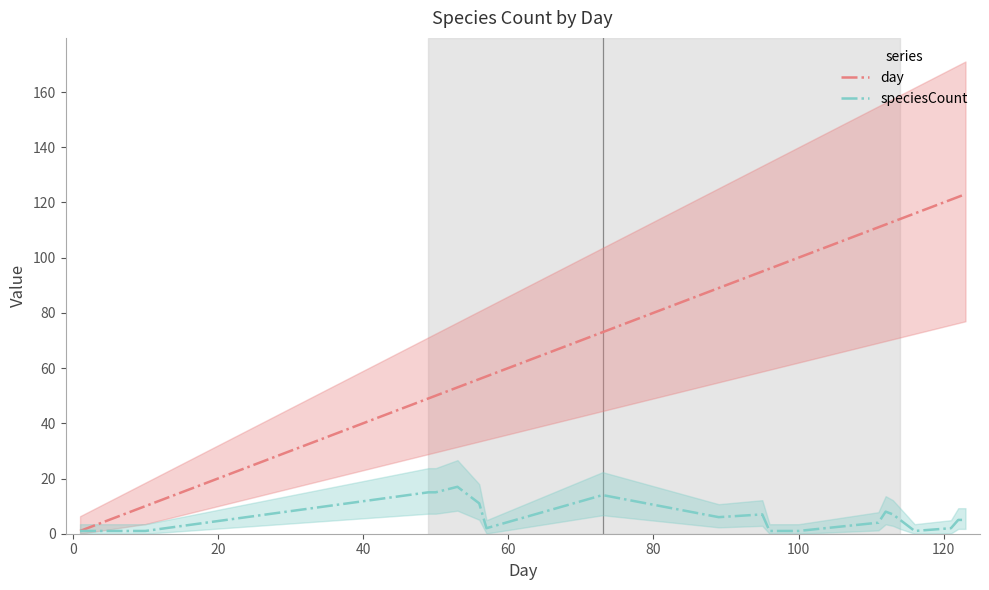

How many lines are shown in the chart?

2